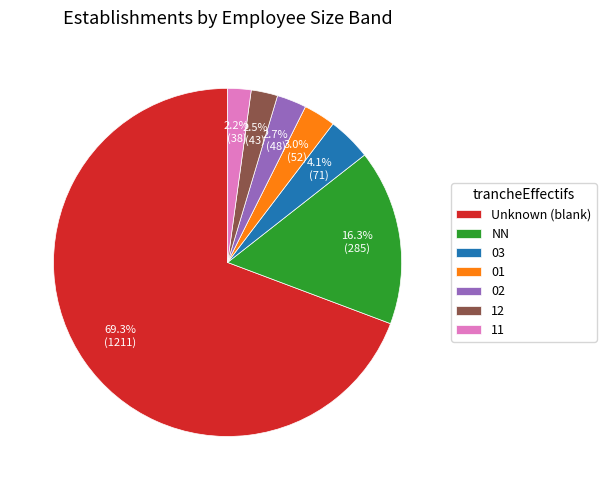

To the nearest percent, what percentage of the pie is 11?

2%